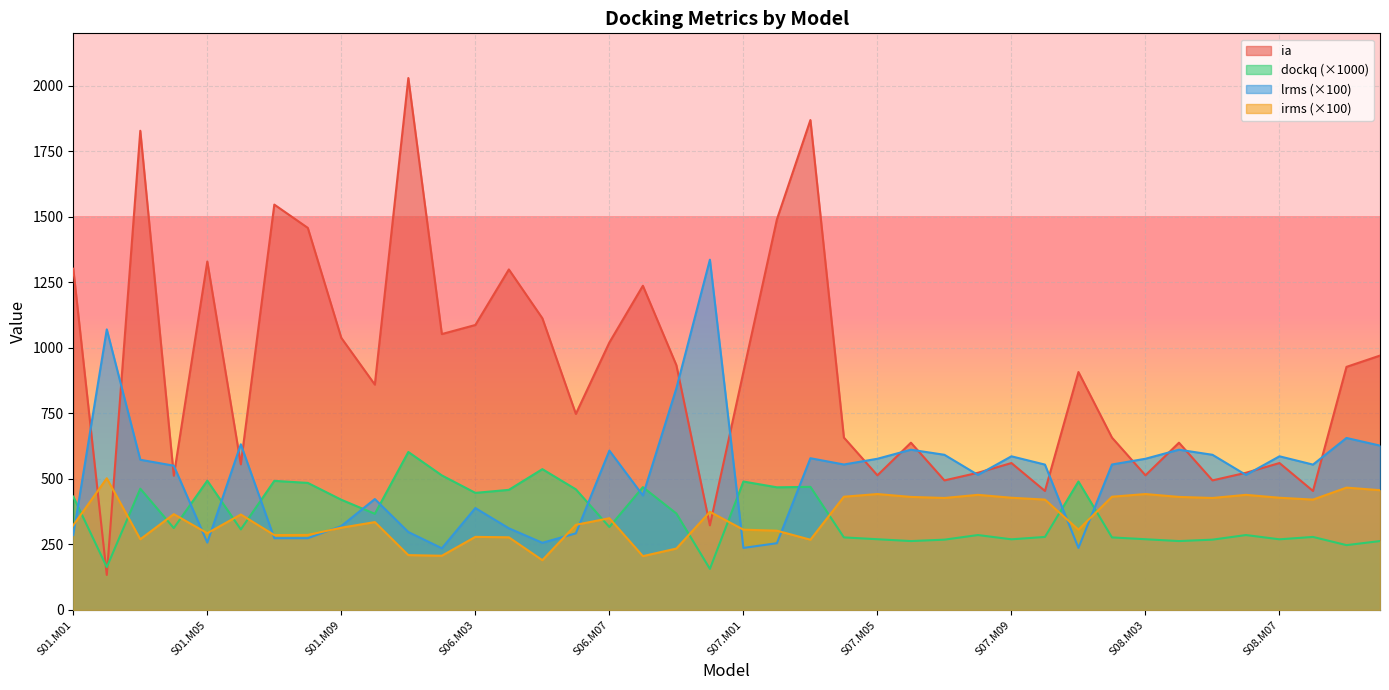

Reading left to right, list all the values displayed in this chart.

ia: 1302.1	133.6	1828.3	512.2	1329.4	555.7	1546.6	1457.7	1038.0	859.8	2029.4	1052.7	1087.3	1299.2	1113.0	748.1	1020.5	1237.0	933.8	322.9	907.8	1490.0	1869.2	657.7	513.8	638.2	494.4	523.5	560.6	454.1	907.8	657.7	513.8	638.2	494.4	523.5	560.6	454.1	927.5	970.6
dockq: 432.6	163.5	462.8	312.5	493.3	307.3	492.6	484.8	420.5	367.0	602.8	513.4	446.8	458.3	537.3	460.3	316.5	468.6	368.0	156.8	490.1	468.0	469.8	276.9	269.9	262.9	268.3	285.9	269.6	278.7	490.1	276.9	269.9	262.9	268.3	285.9	269.6	278.7	247.4	262.9
lrms: 285.8	1070.5	573.2	550.5	257.1	632.1	273.9	273.9	320.2	423.2	297.4	235.4	388.8	311.7	256.3	292.4	608.0	437.0	846.0	1336.5	236.8	254.8	579.0	555.0	576.9	611.5	592.1	515.4	586.3	554.6	236.8	555.0	576.9	611.5	592.1	515.4	586.3	554.6	656.3	627.1
irms: 323.1	502.5	269.9	365.6	292.9	364.3	285.8	286.4	313.9	335.3	209.3	206.9	278.9	277.2	189.9	325.0	350.1	205.4	234.4	374.4	306.4	302.5	268.1	432.1	442.3	431.4	427.3	439.2	428.2	421.1	306.4	432.1	442.3	431.4	427.3	439.2	428.2	421.1	466.8	457.0